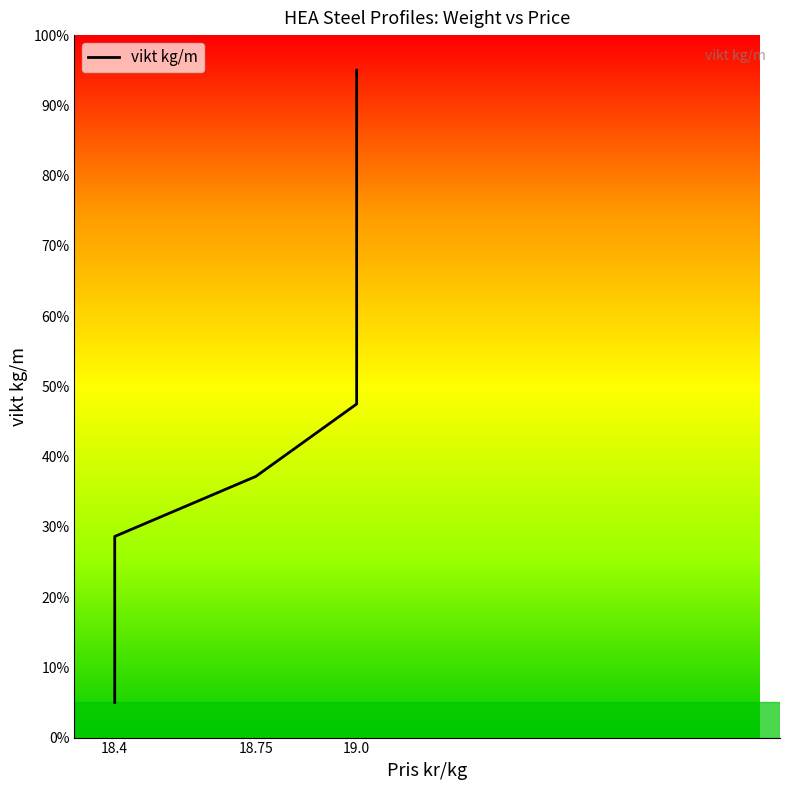

What is the smallest value displayed?

5.0